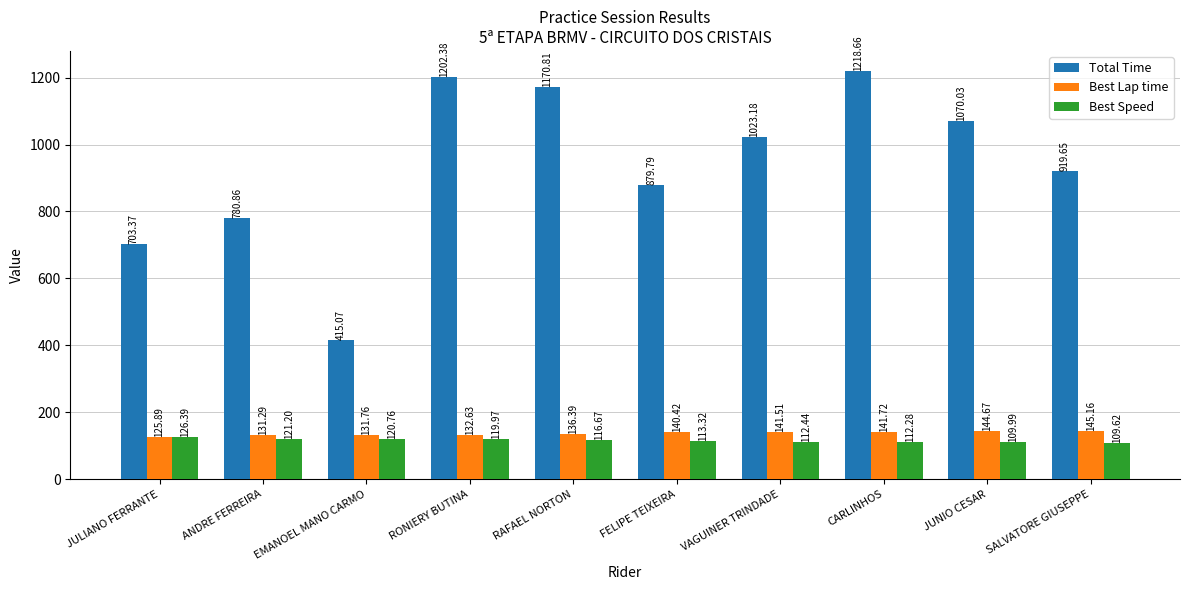

Between RONIERY BUTINA and VAGUINER TRINDADE, which series saw the biggest shift?

Total Time